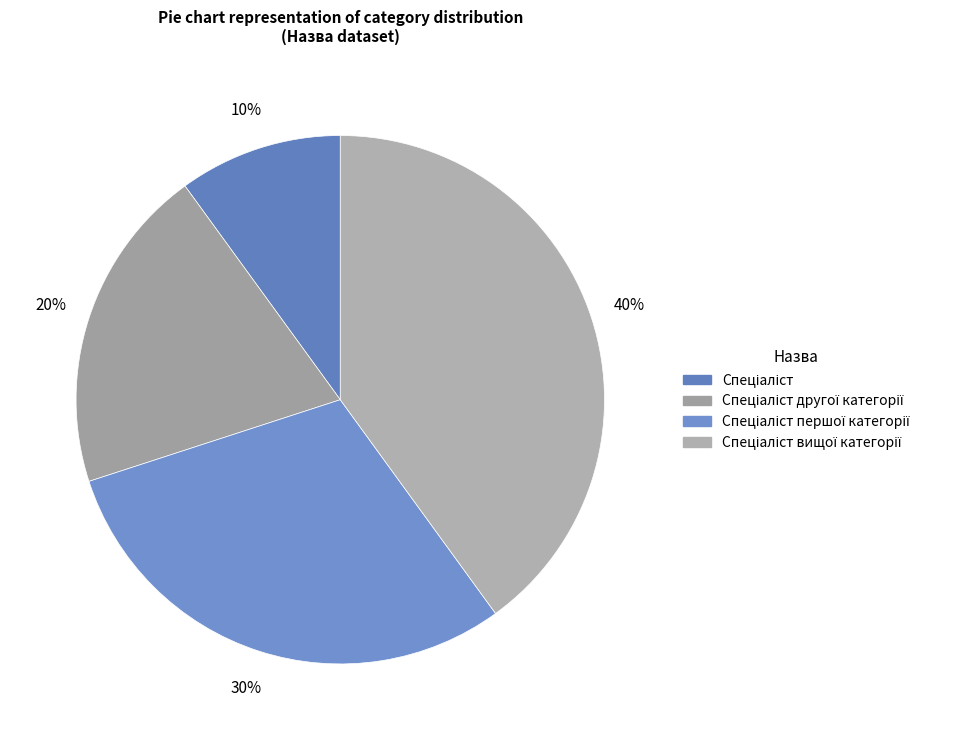

Is there a majority slice in this chart?

No